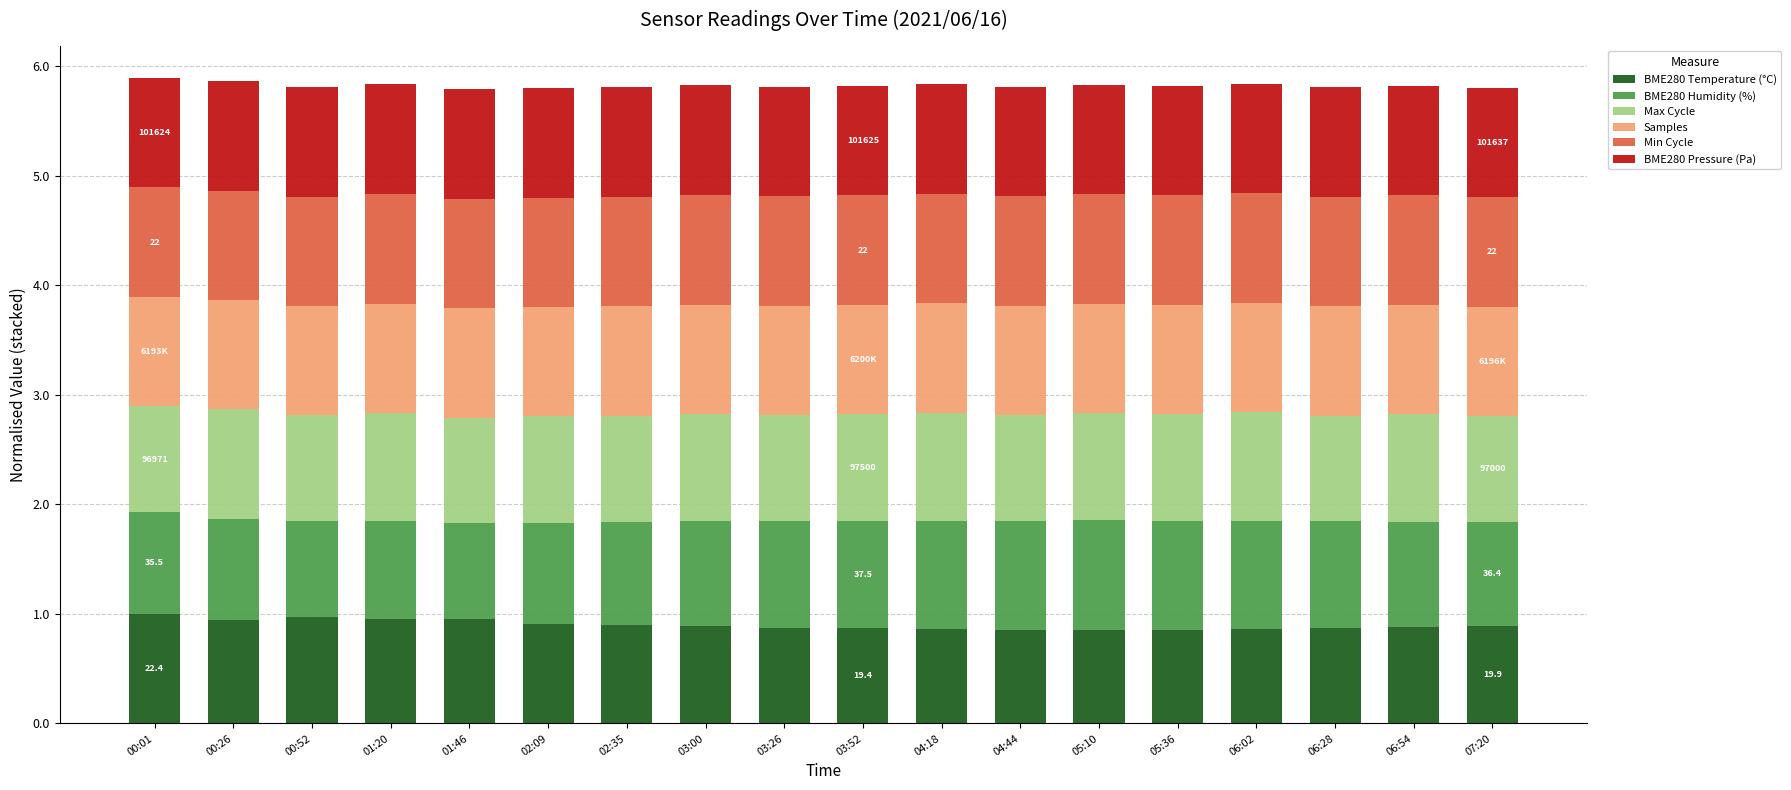

What is the maximum value for BME280 Temperature (°C)?

1.0